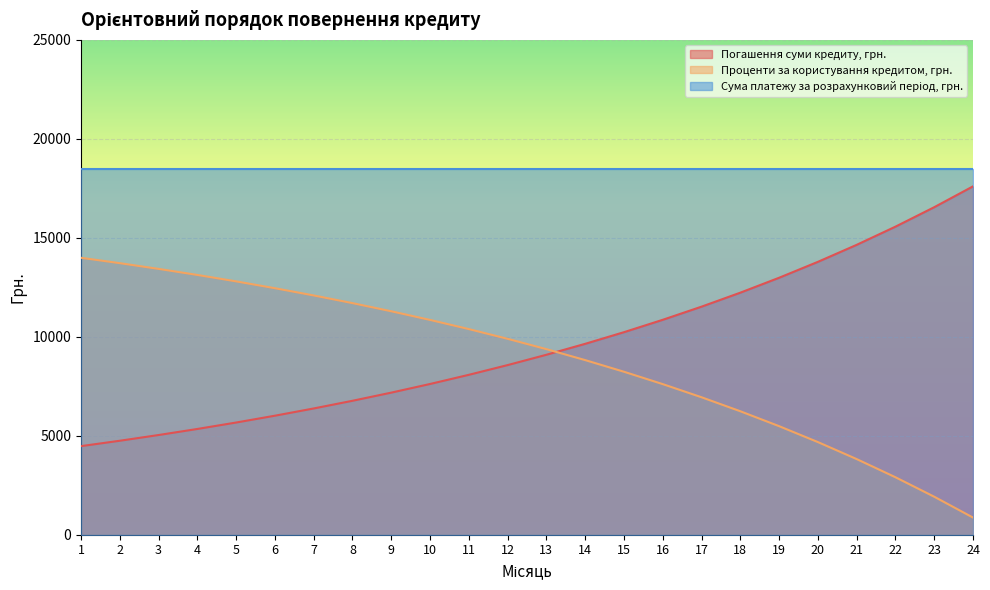

What is the average value of the Погашення суми кредиту, грн. series?

9607.4